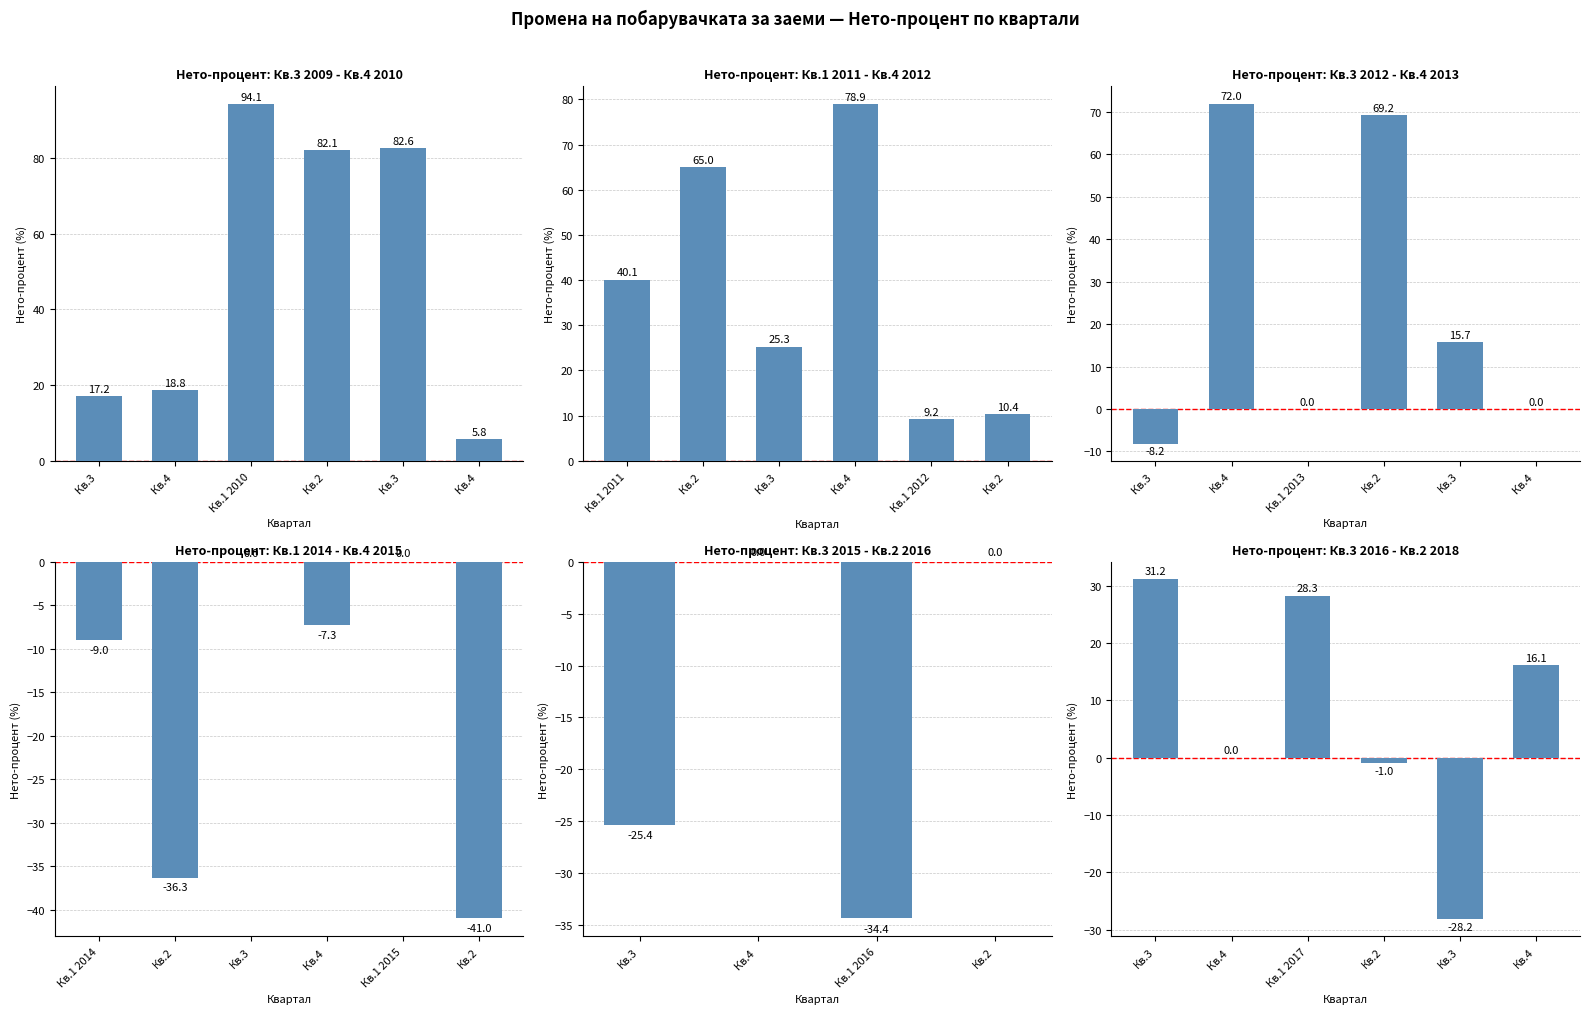

What is the label of the 2nd bar from the left?

Кв.4 